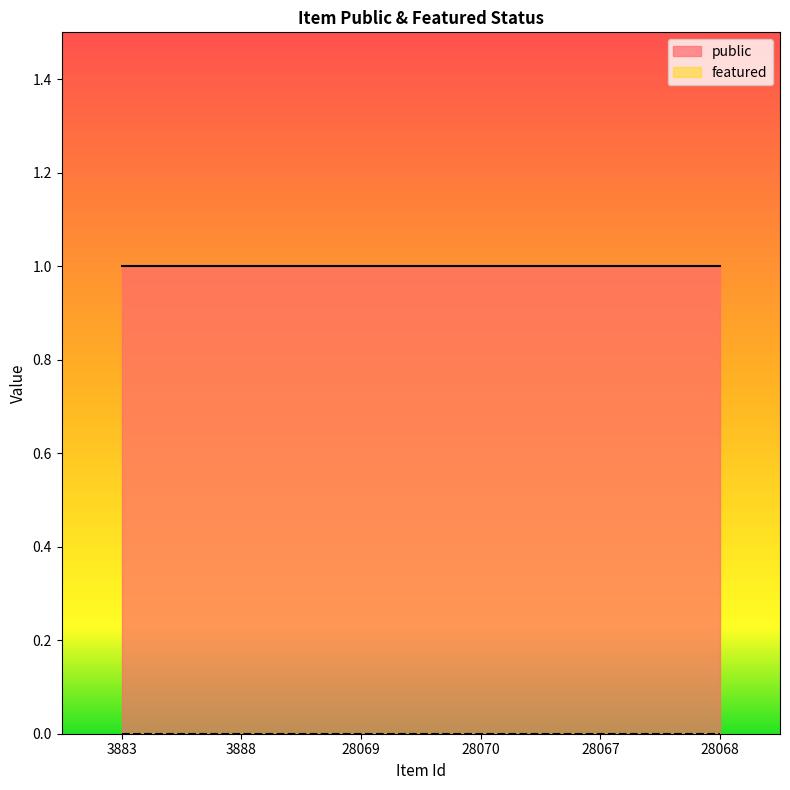

True or false: public and featured intersect in this chart.

False